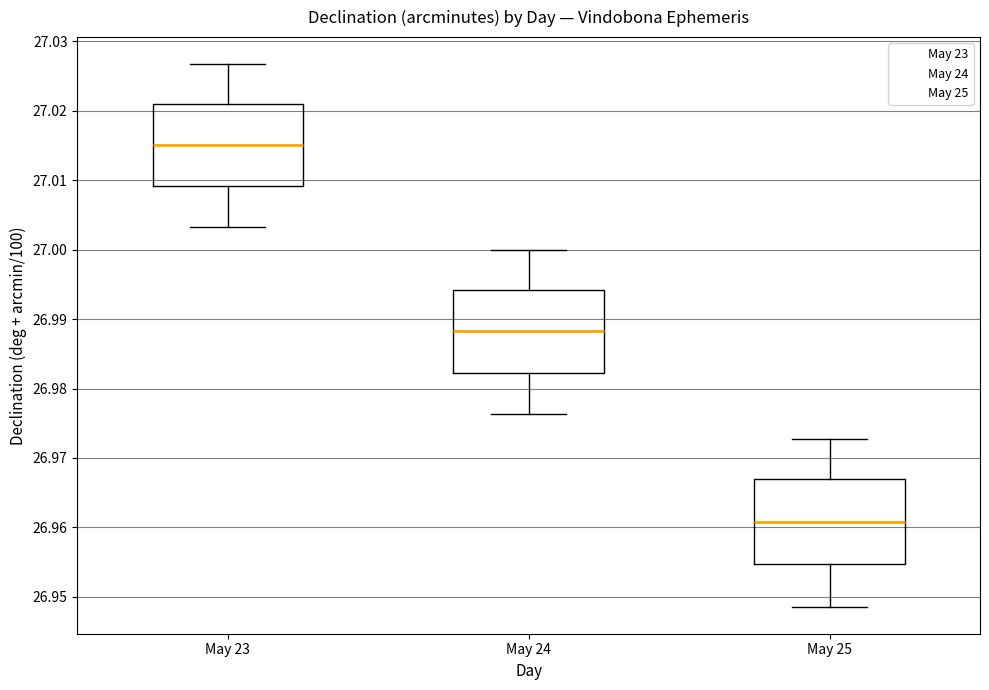

Which box's median line is the lowest?

May 25